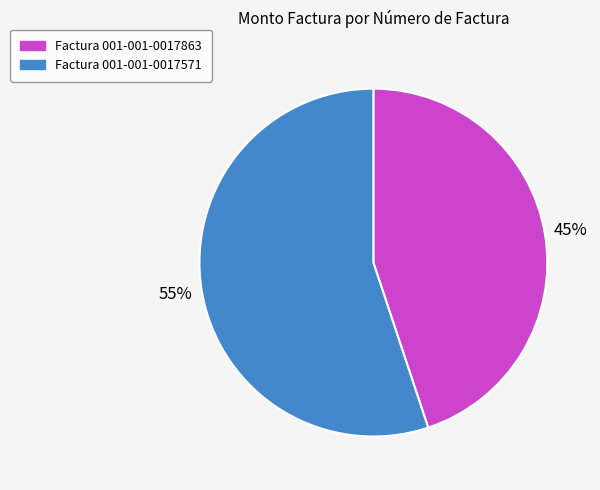

To the nearest percent, what is the combined percentage of Factura 001-001-0017571 and Factura 001-001-0017863?

100%